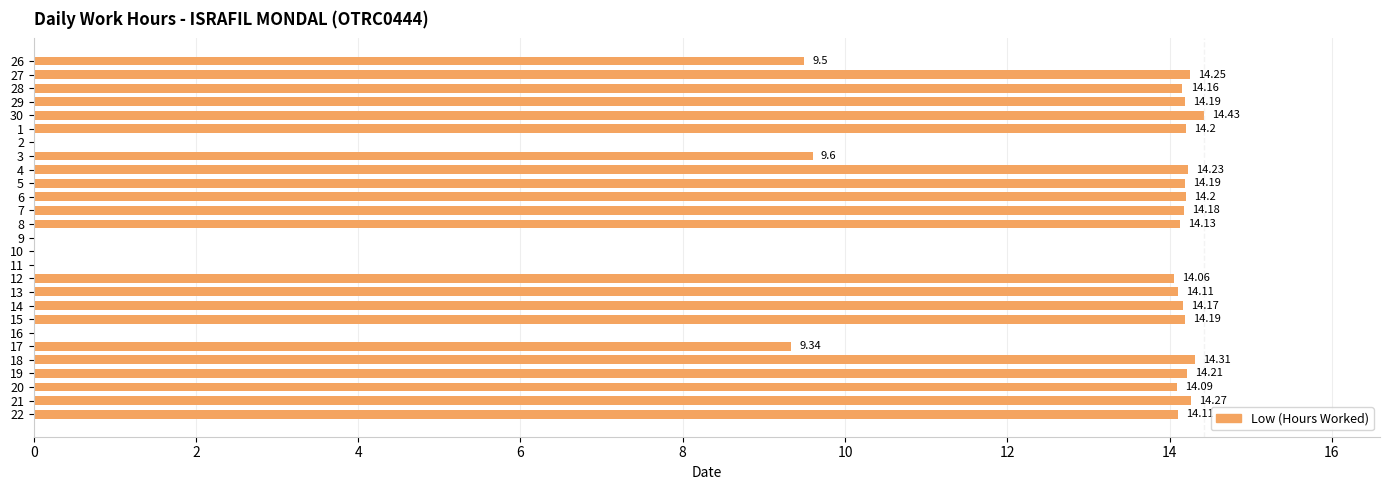

What is the sum of the values at 26 and 12?

23.6